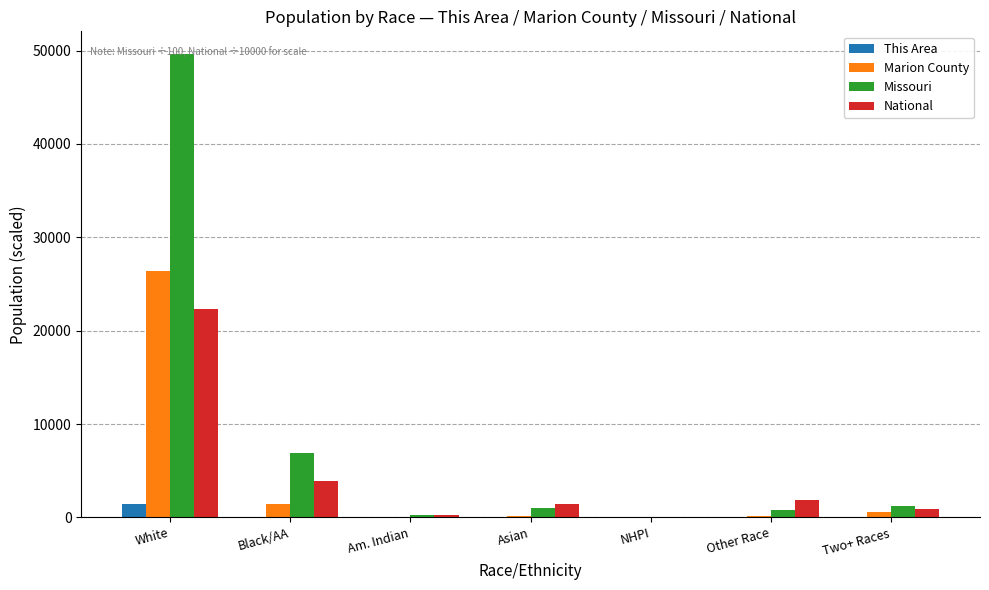

The value of National at Two+ Races is 900.9. True or false?

True